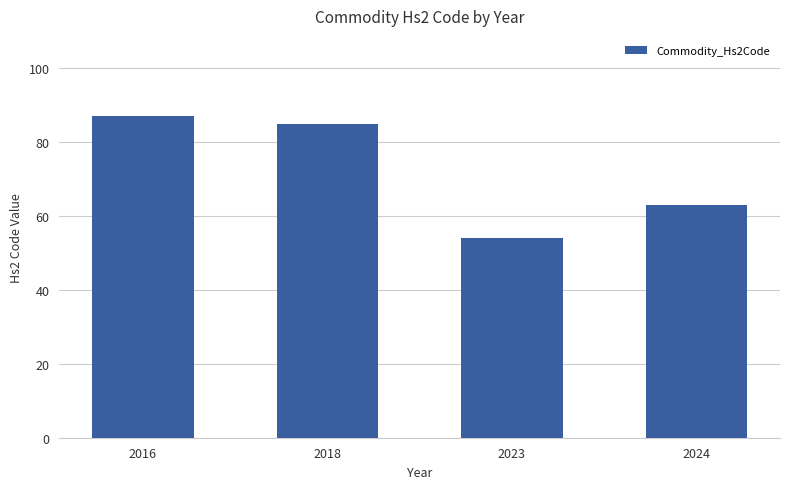

What is the sum of the values at 2018 and 2024?

148